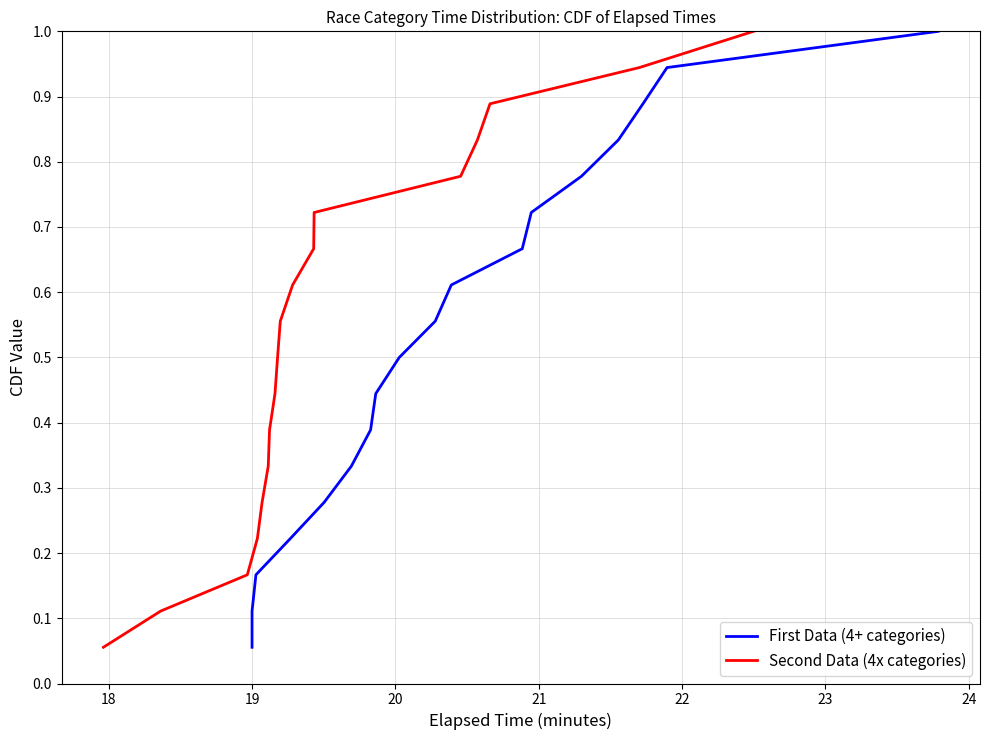

What is the value of the Second Data (4x categories) point at the 12th from the left?

0.7